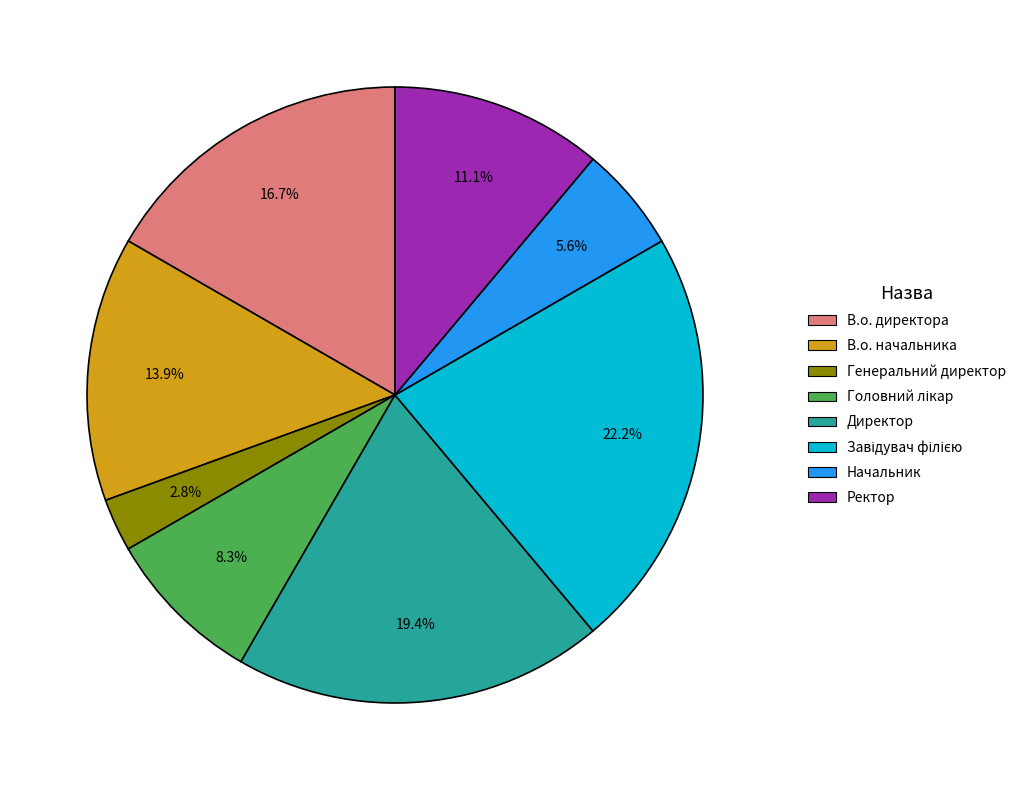

Which category has the smallest portion of the pie?

Генеральний директор